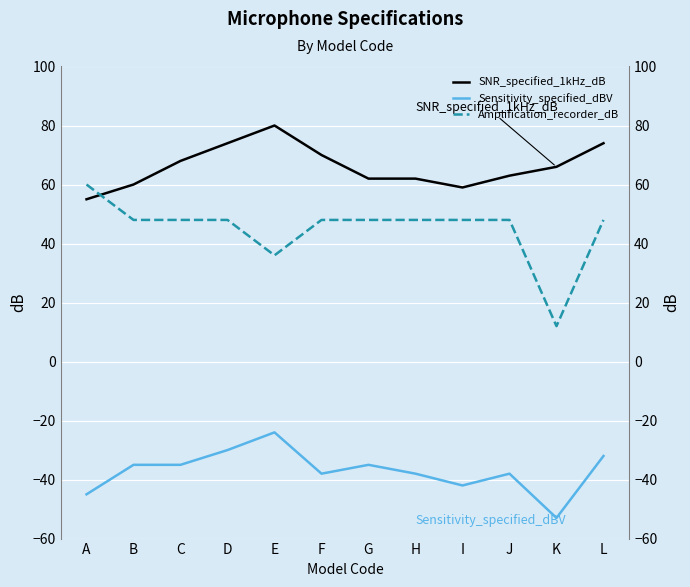

Does the chart display data point markers on the line(s)?

No